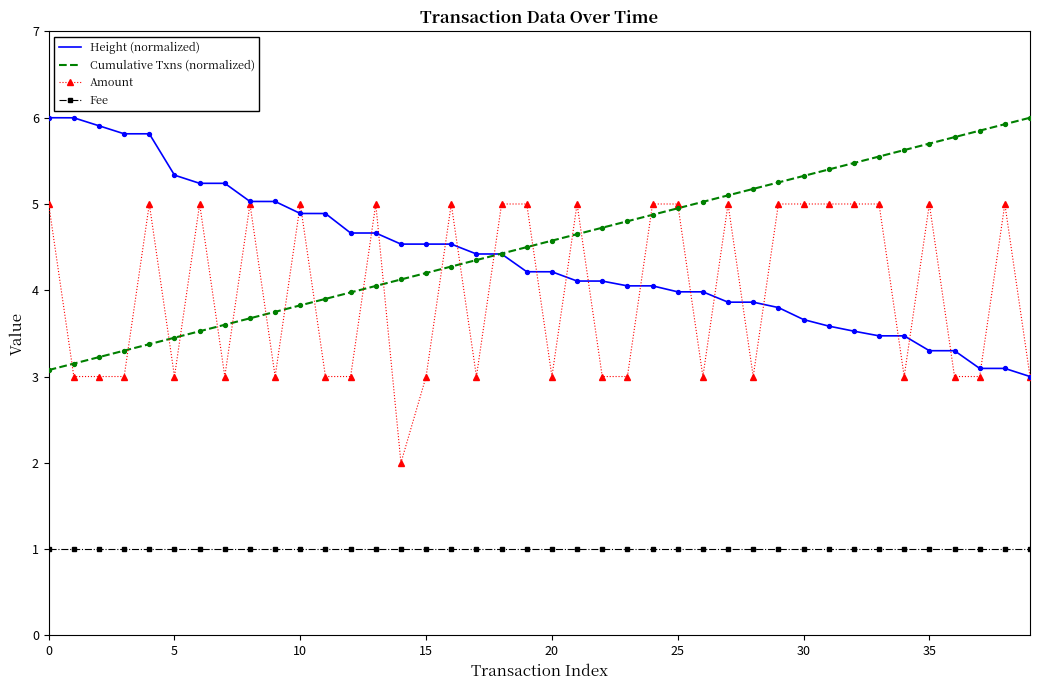

Which series has the largest total across all categories?

Cumulative Txns (normalized)